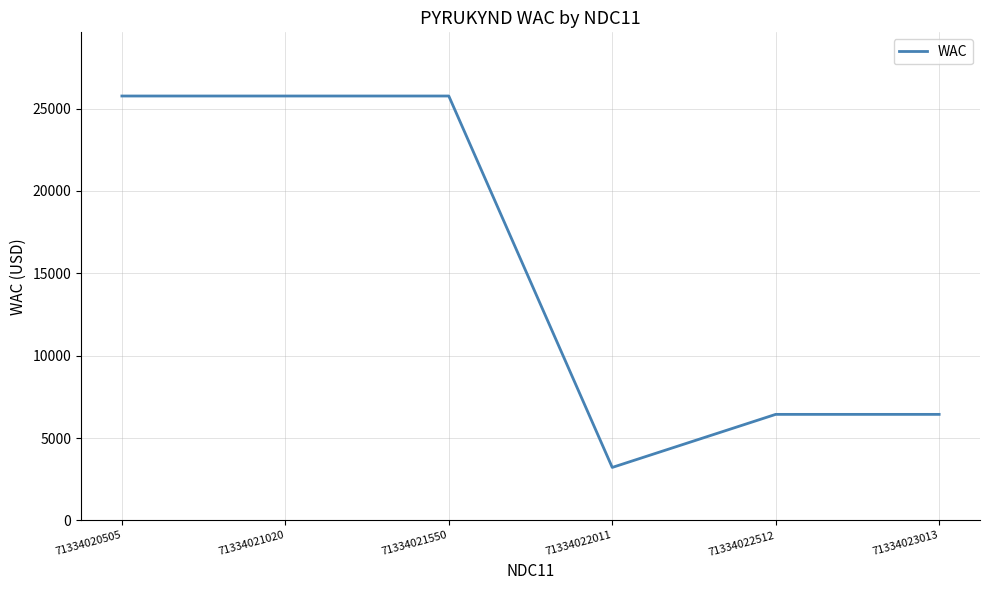

What is the greatest value displayed?

25760